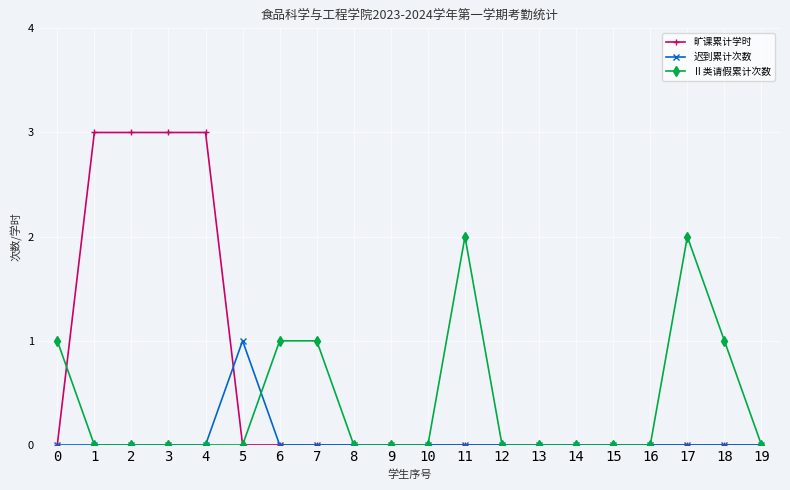

Is the value of 迟到累计次数 at 6 greater than the value of 旷课累计学时 at 3?

No